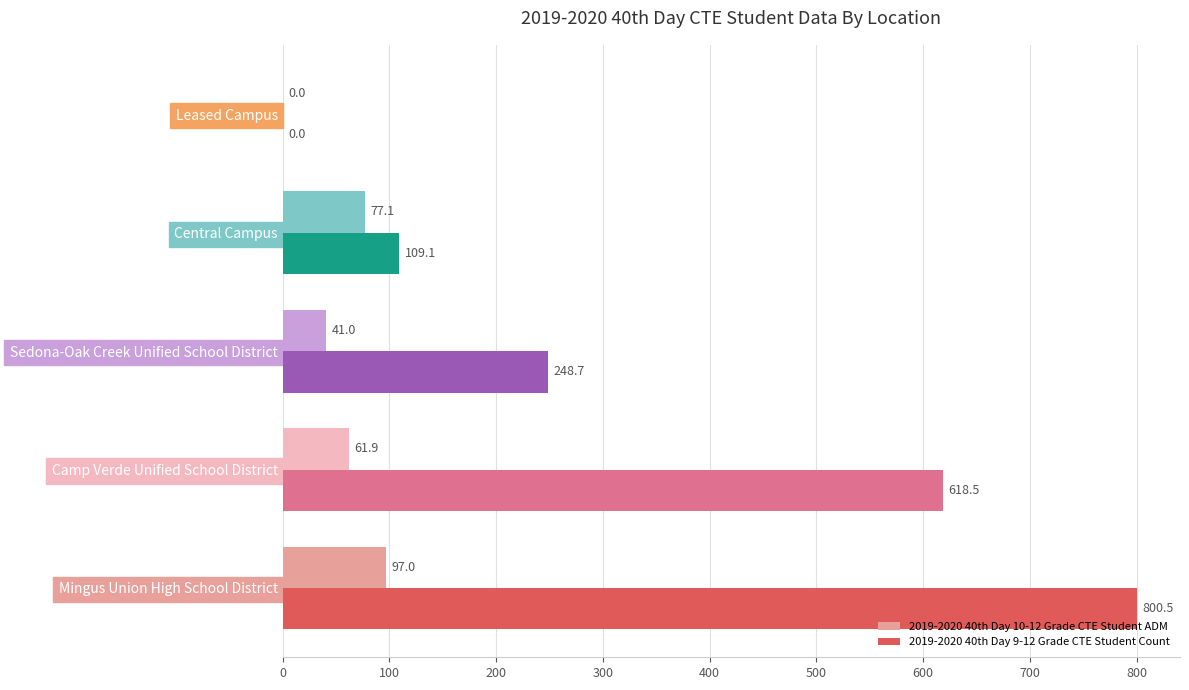

What is the total value across all series at Sedona-Oak Creek Unified School District?

289.7